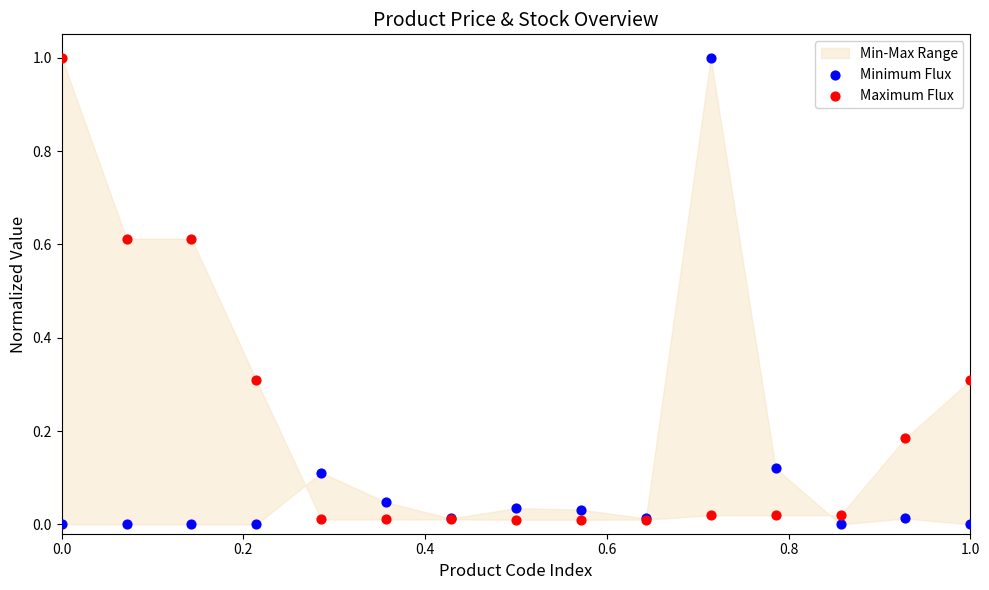

Which series has the largest Y range (max minus min)?

Minimum Flux